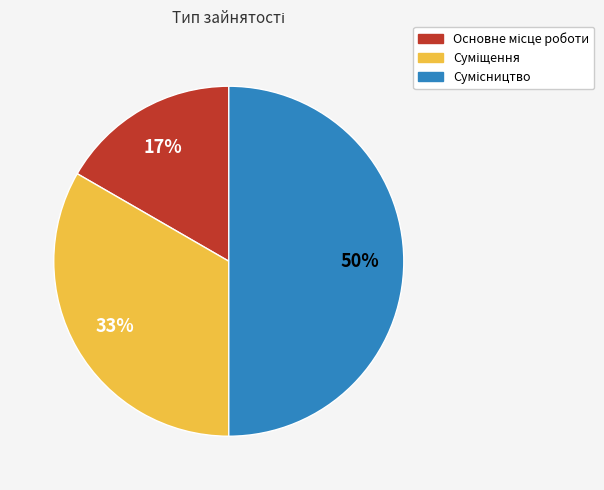

To the nearest percent, what is the difference between the largest and smallest slice percentages?

33%